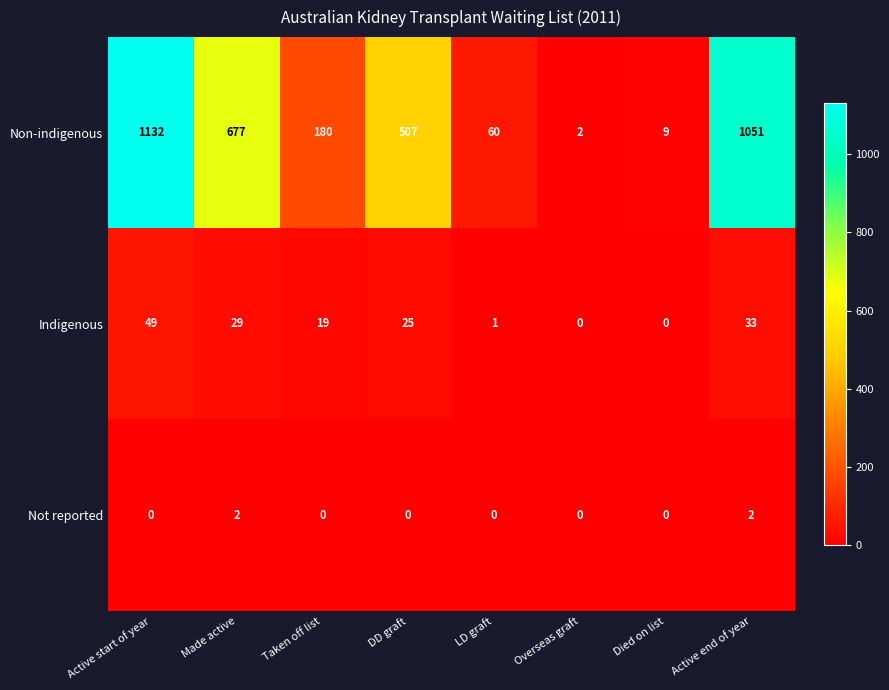

Where does the Indigenous series first go above 25?

Active start of year